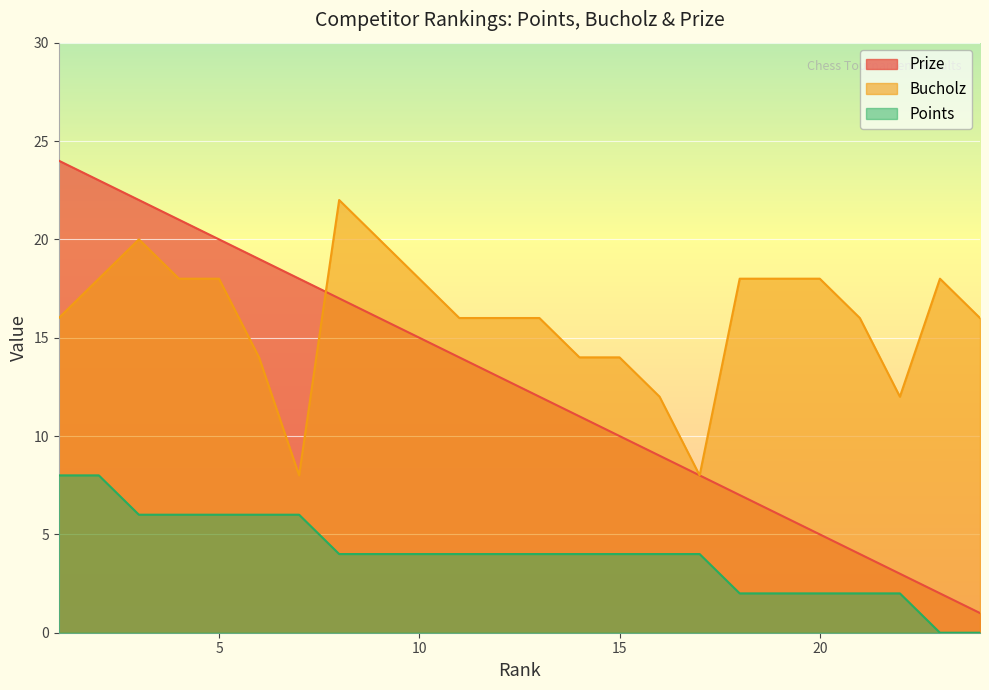

What is the difference between the highest and lowest values at 21?

14